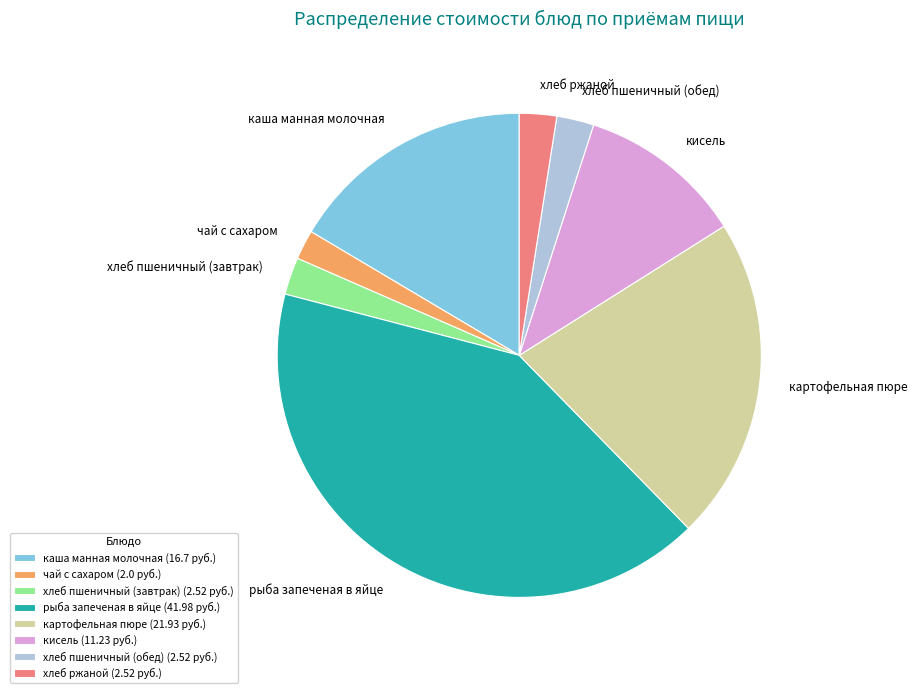

Which category has the biggest portion of the pie?

рыба запеченая в яйце